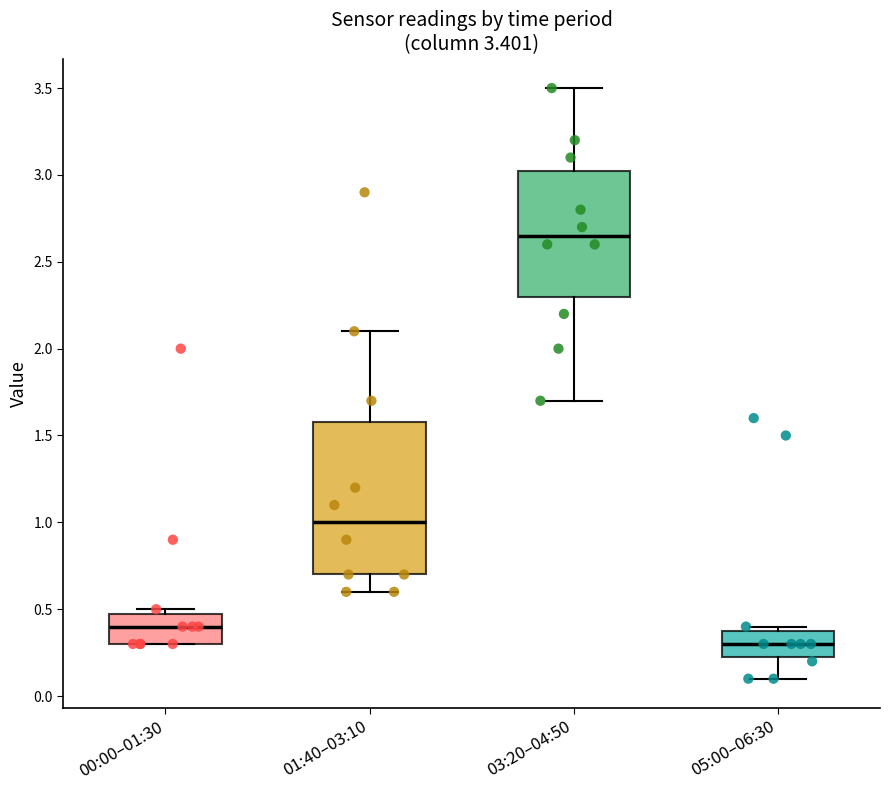

Which box has the highest median line?

03:20–04:50